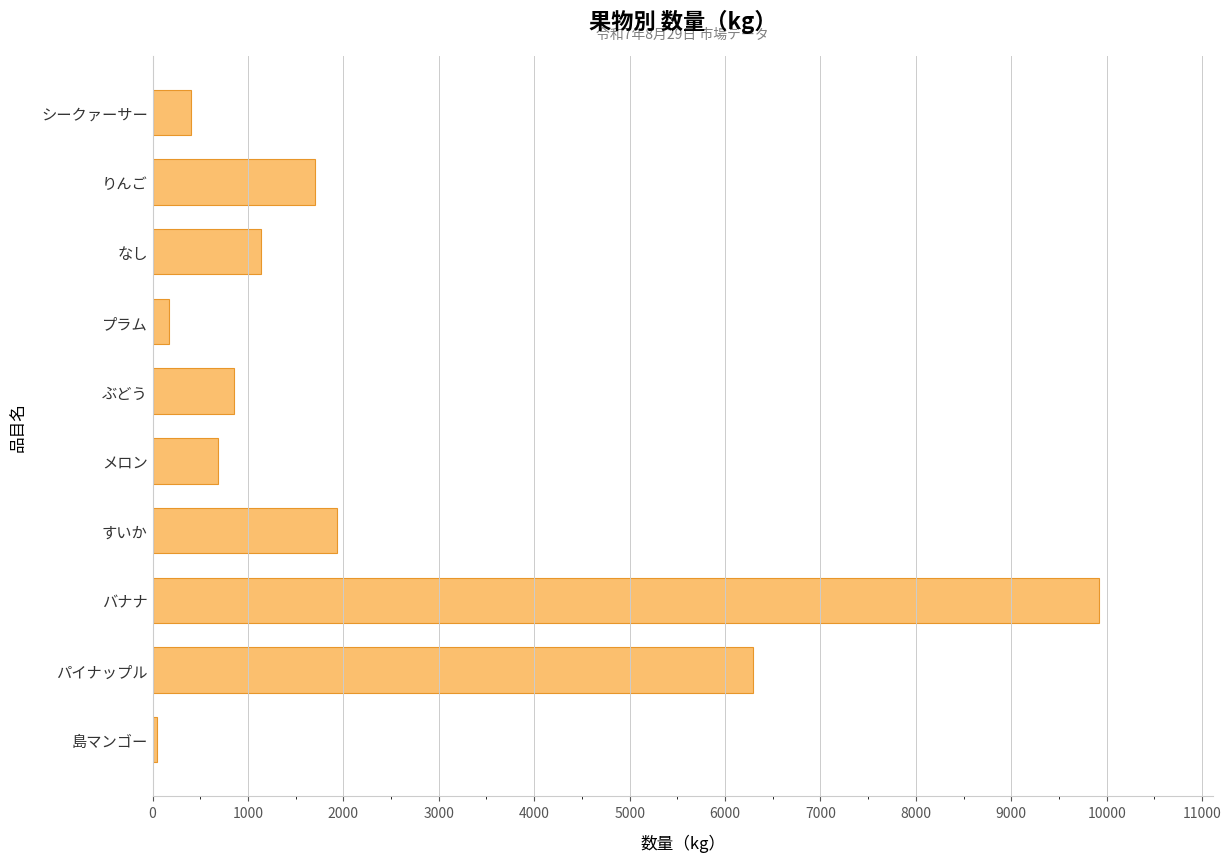

At which label is the value closest to 4982?

パイナップル